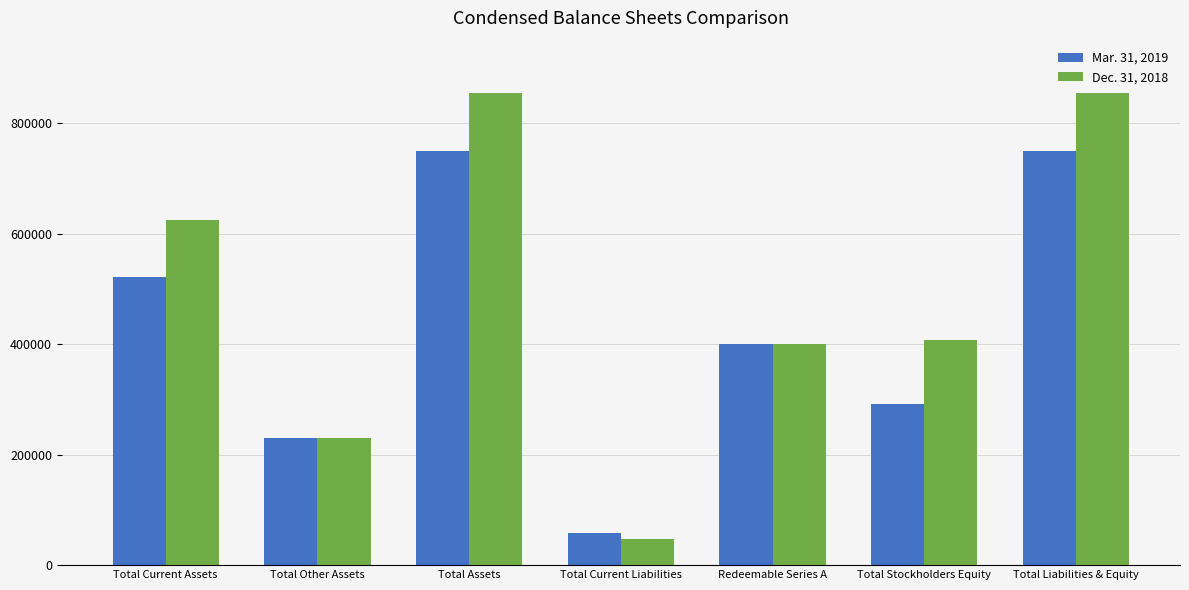

Does the chart contain any negative values?

No